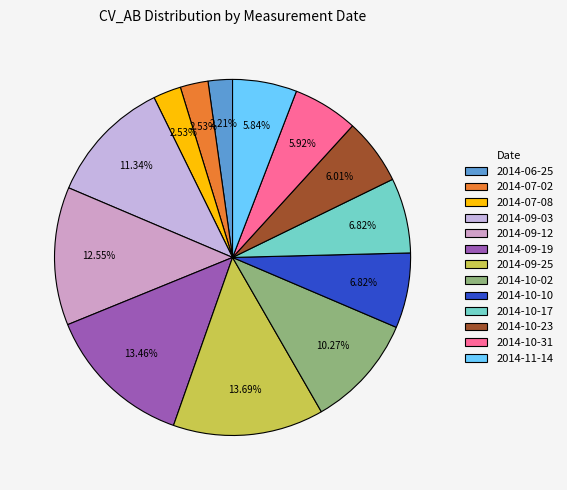

Is 2014-09-25 the majority of the pie?

No